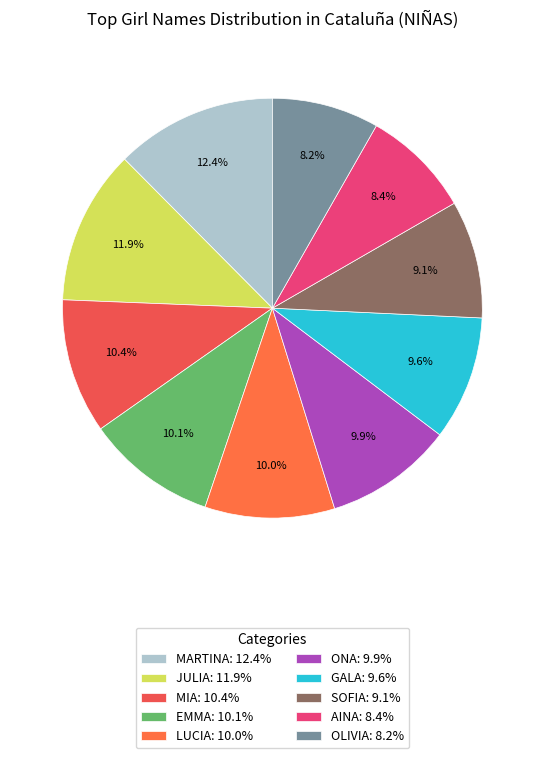

True or false: AINA accounts for 15% of the total.

False